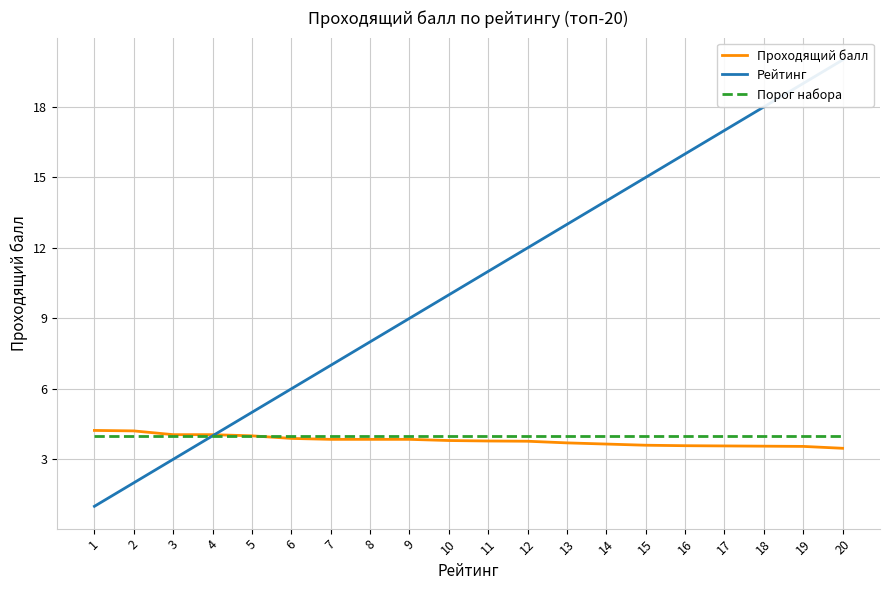

True or false: Проходящий балл and Порог набора cross at least once.

False